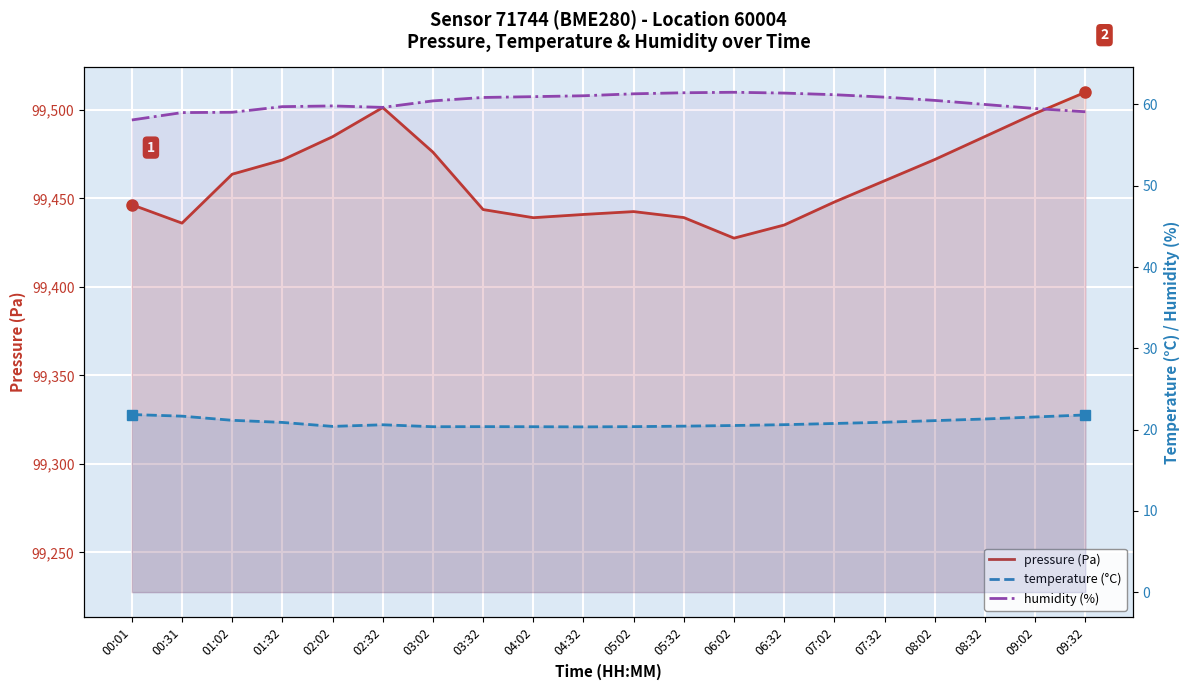

At which category is the sum across all series the highest?

09:32